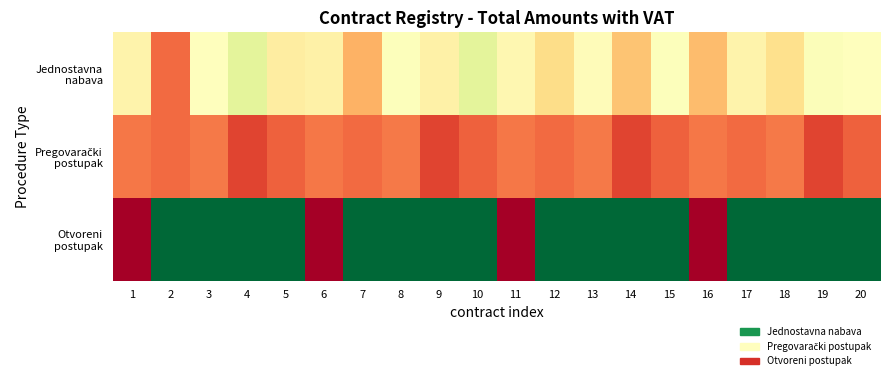

Between 9 and 17, which is larger?

9